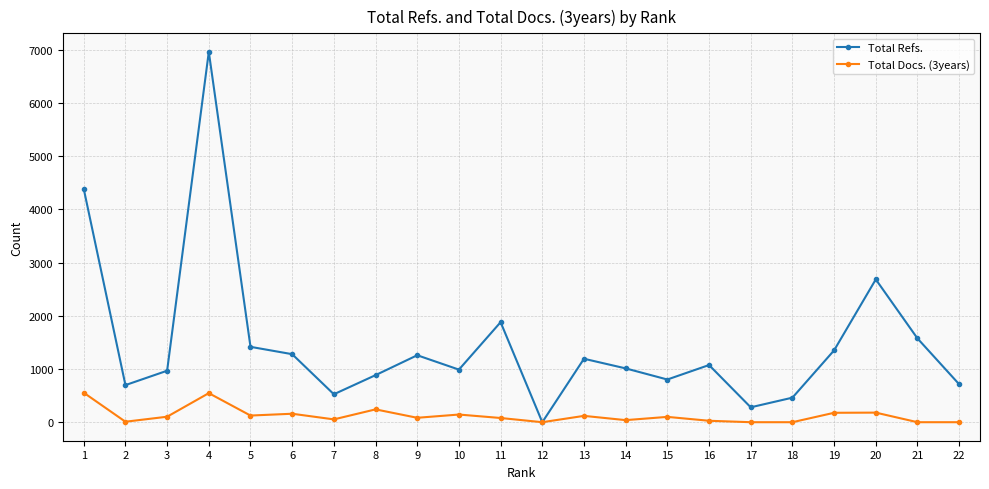

What value does the Total Refs. series have at 13?

1192